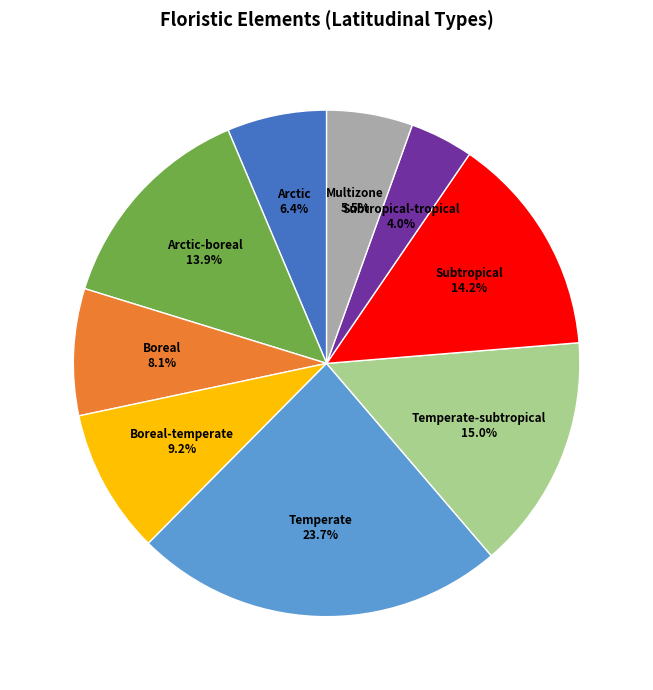

The Arctic slice represents 1% of the pie. True or false?

False